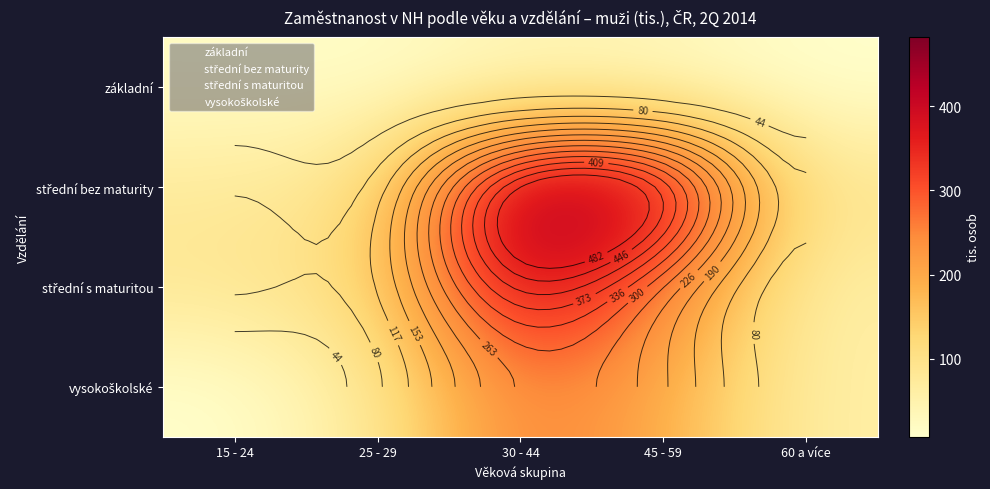

What is the difference between the maximum and minimum values in the základní series?

24.4